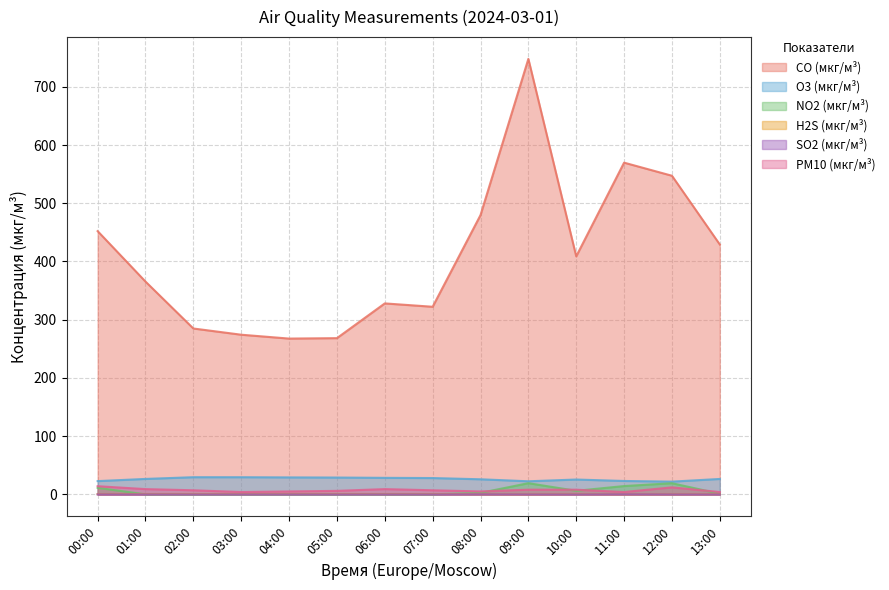

How many intersections are there between NO2 (мкг/м³) and H2S (мкг/м³)?

2